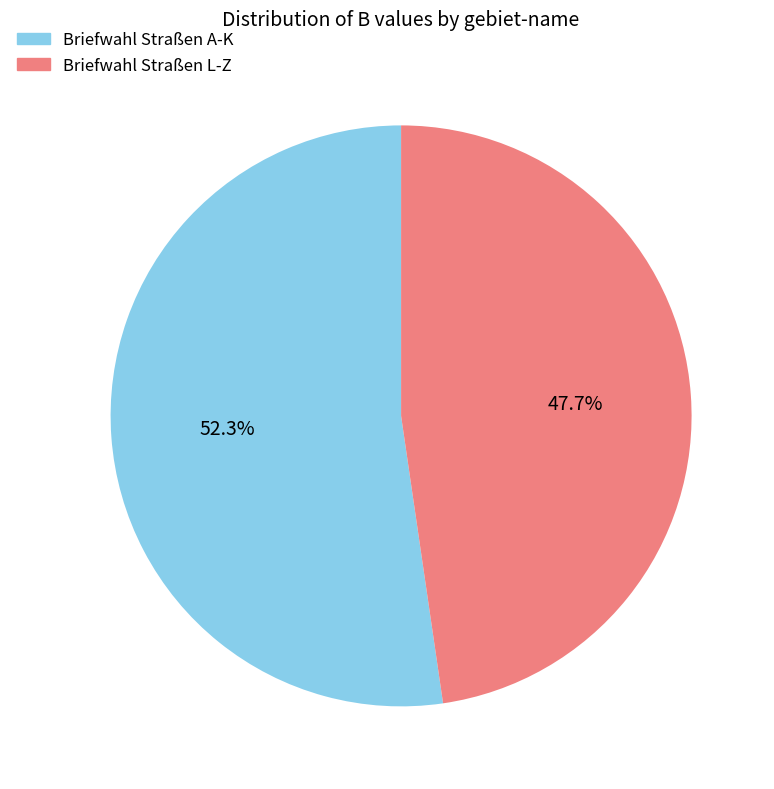

Between Briefwahl Straßen L-Z and Briefwahl Straßen A-K, which is larger?

Briefwahl Straßen A-K